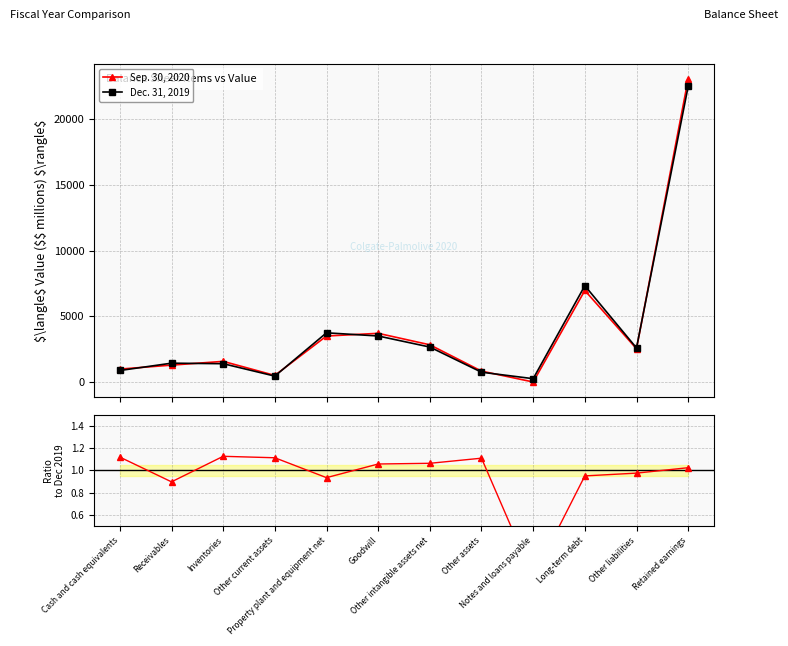

At which category does Ratio Sep/Dec reach its first local peak?

Inventories